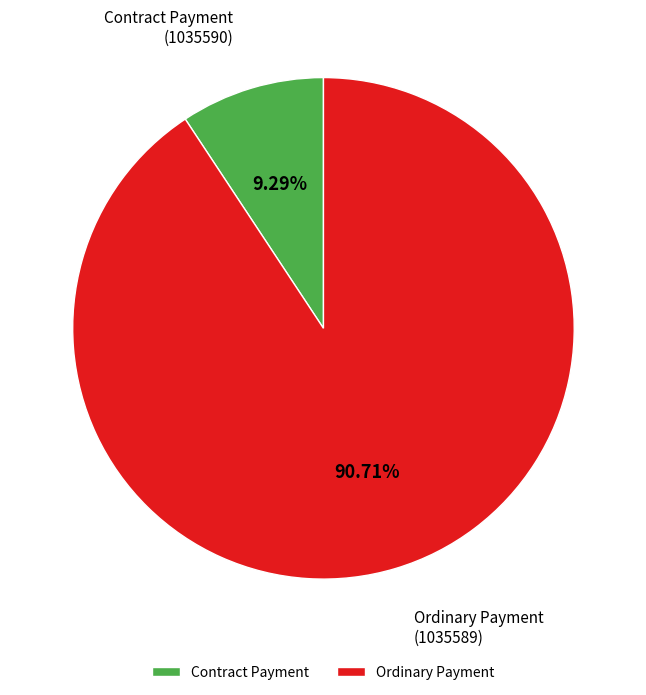

What is the majority slice?

Ordinary Payment